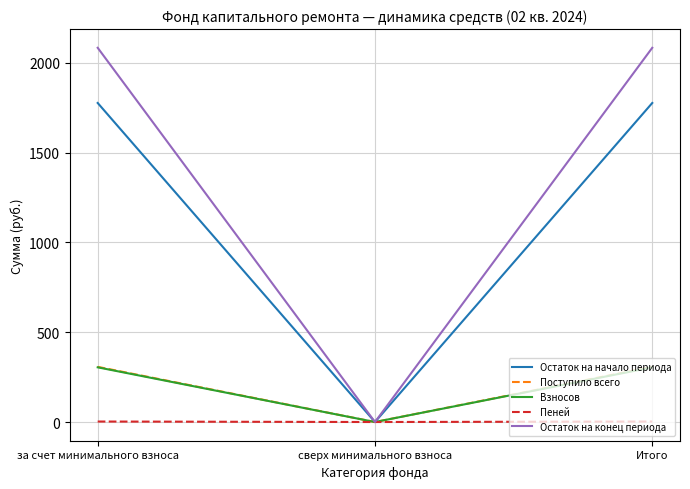

The Поступило всего series shows 0.0 at сверх минимального взноса. True or false?

True